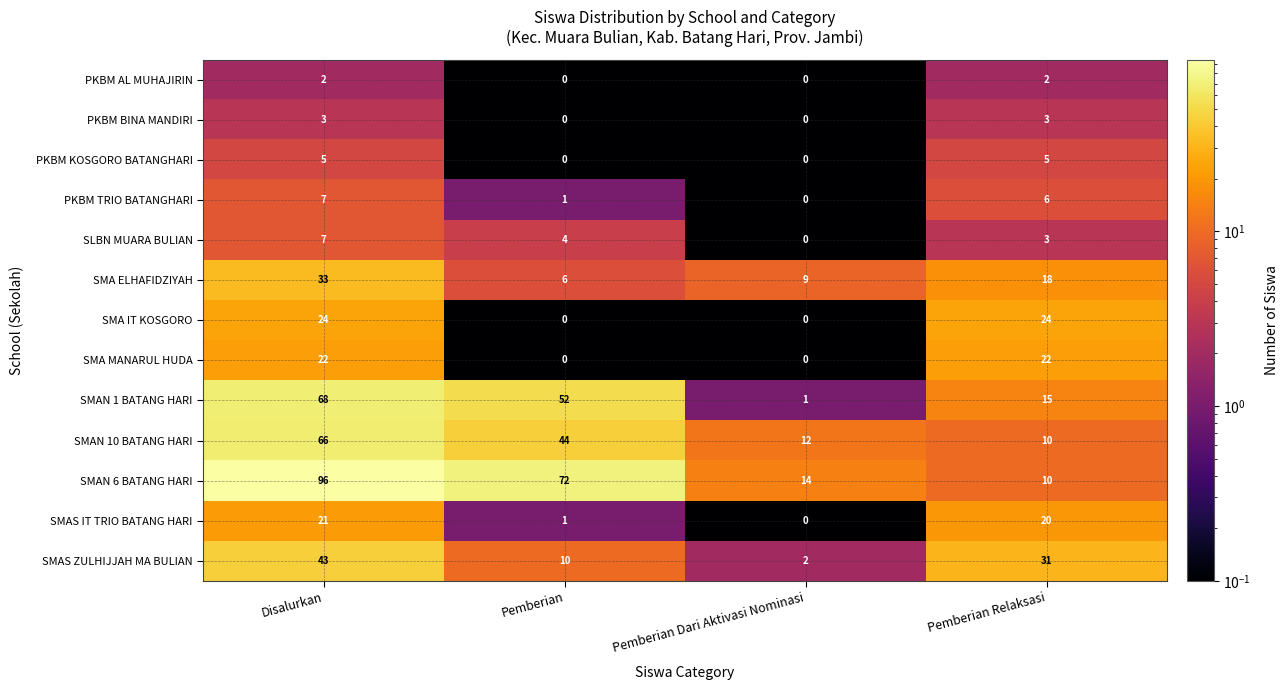

What is the difference between the highest and lowest values at Disalurkan?

94